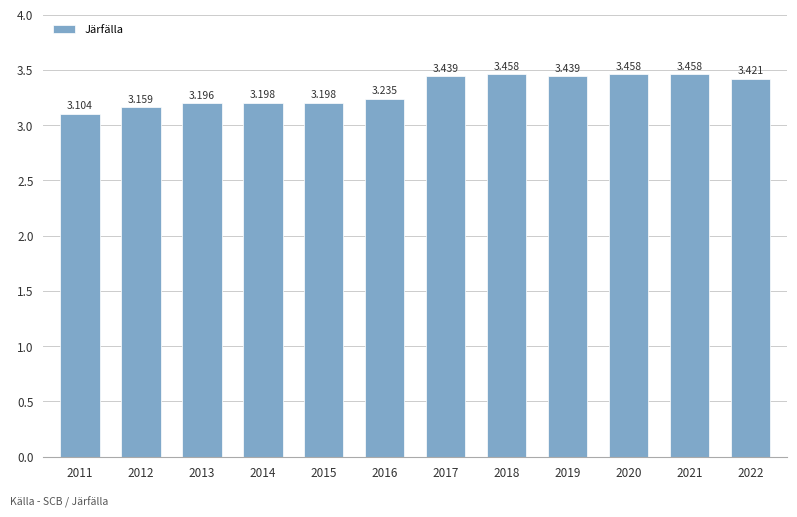

Are the bars horizontal?

No